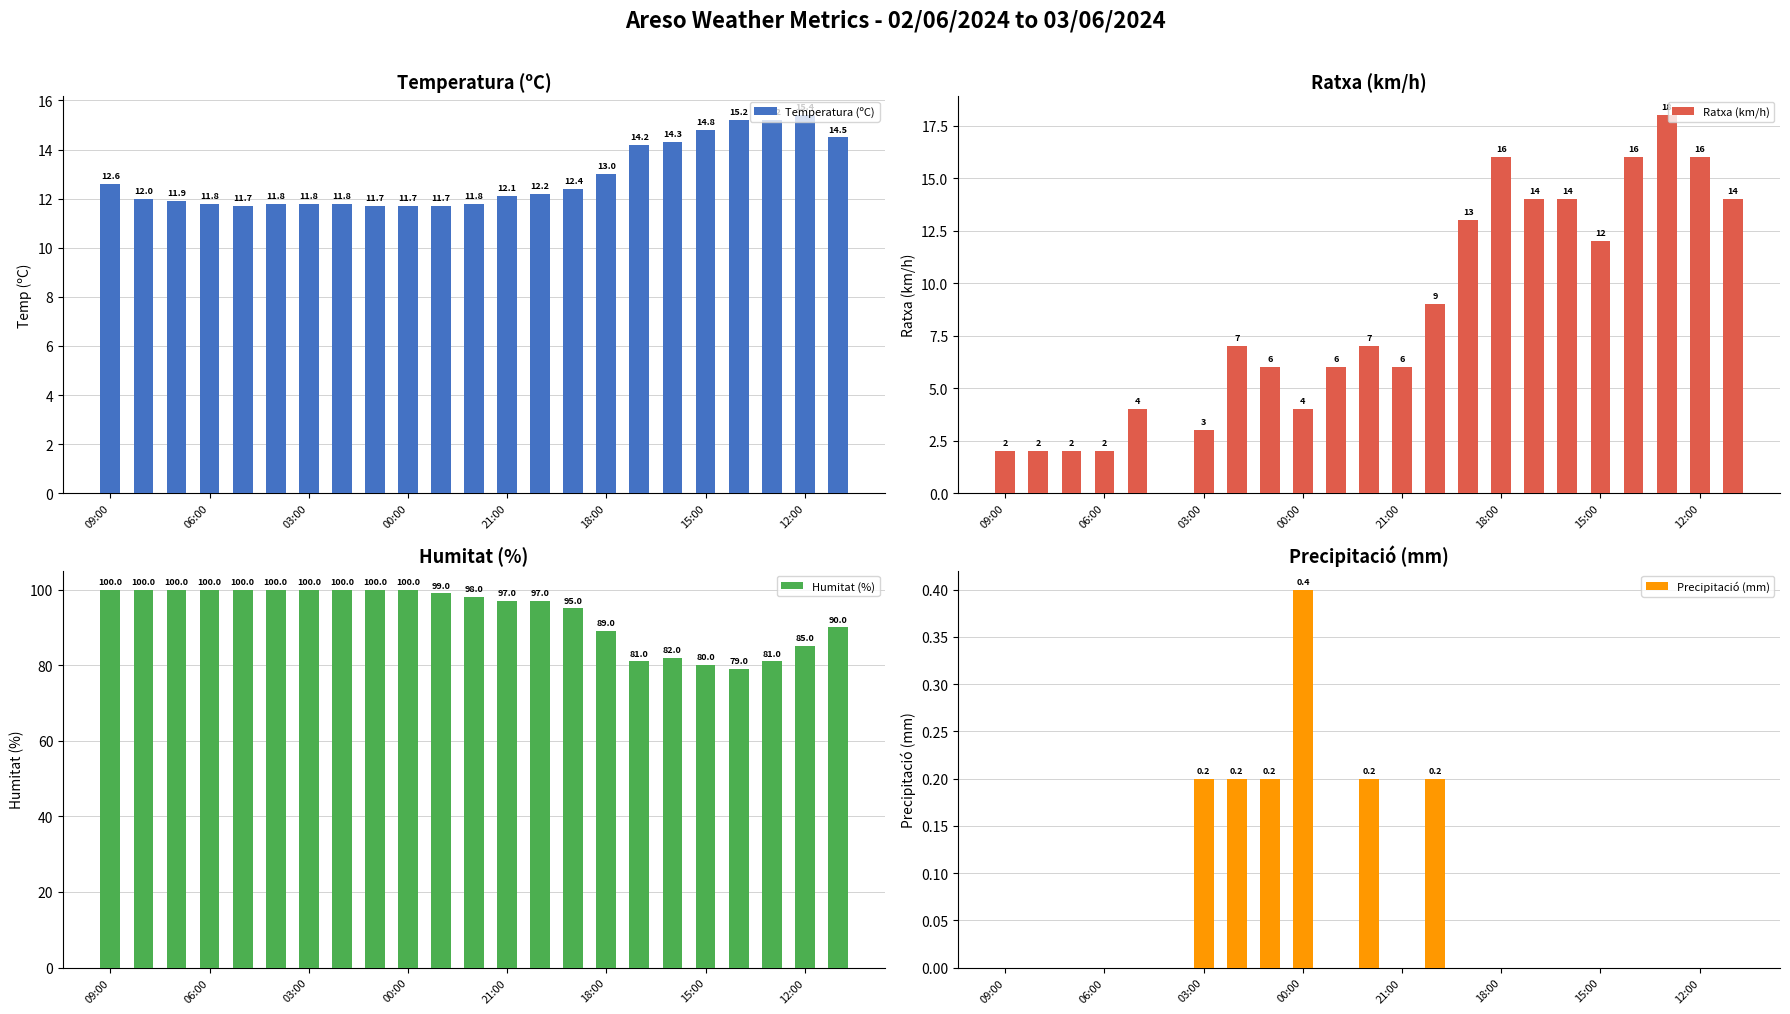

How many groups of bars are there?

23